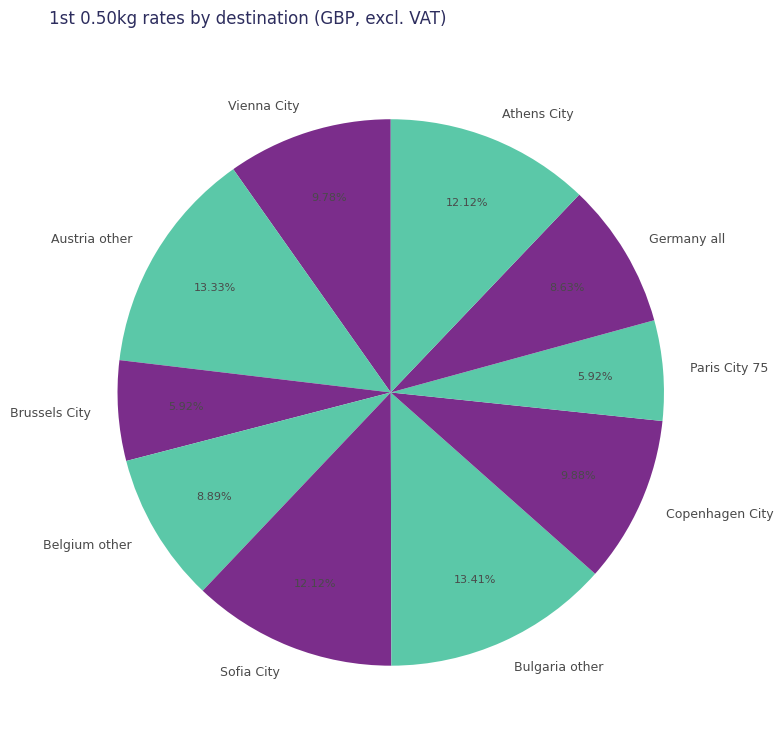

Between Vienna City and Athens City, which is larger?

Athens City